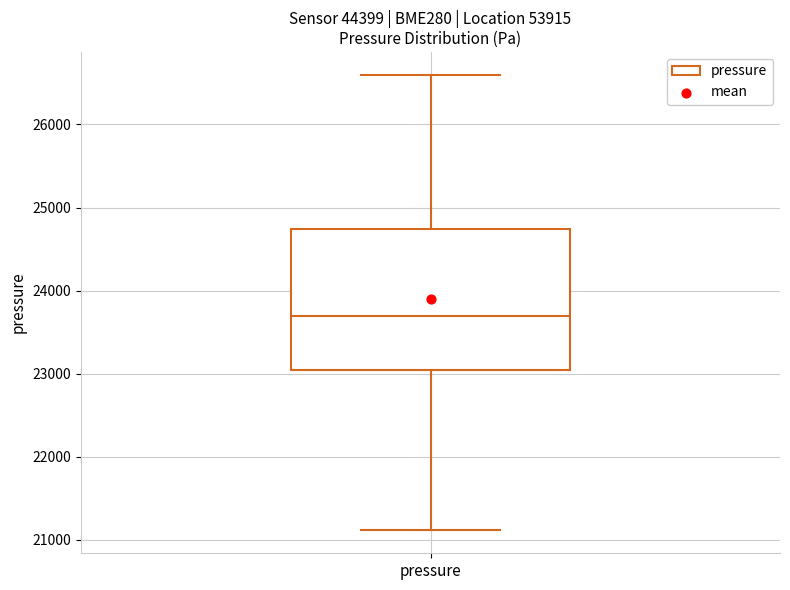

Transcribe this box plot: give where the median line is, the range the box spans, and where the two whiskers end, as read against the y-axis. The values are not printed on the chart, so give them approximately, as read against the axis.

median 23700, box 23000 to 24700, whiskers 21100 to 26600